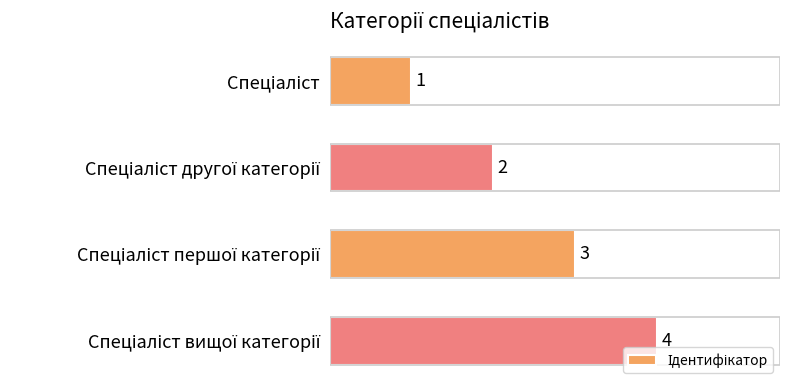

Count the values in the range 2 to 4.

3